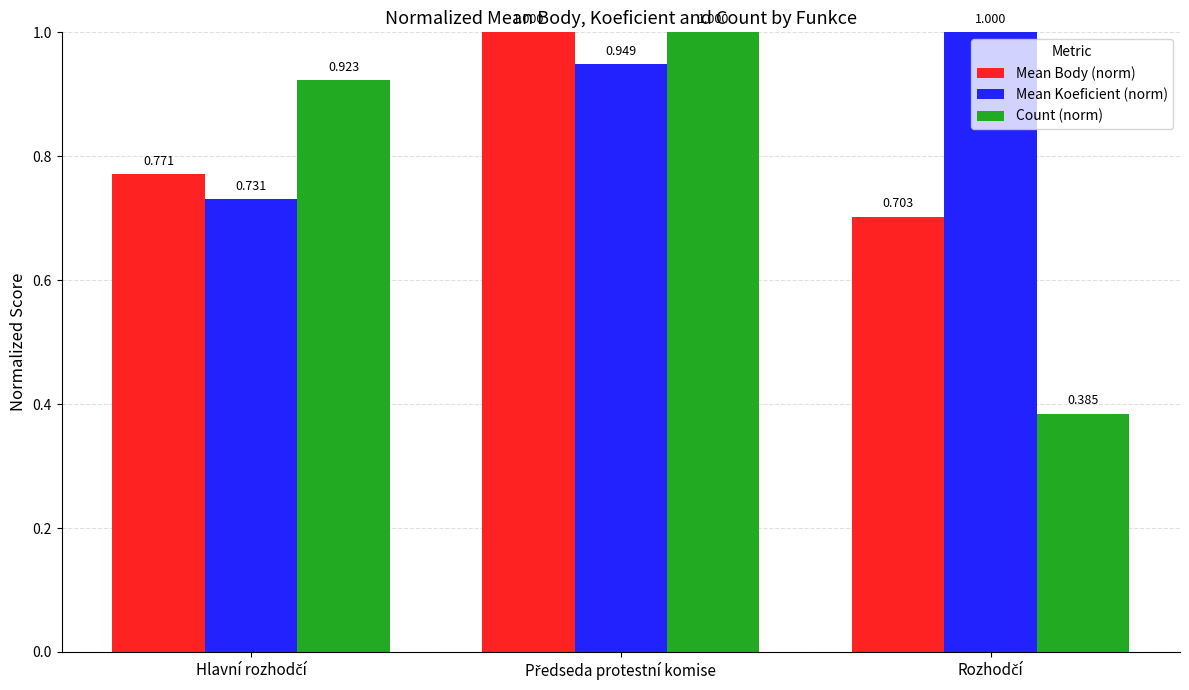

List the series in order of their overall mean, lowest first.

Count (norm), Mean Body (norm), Mean Koeficient (norm)